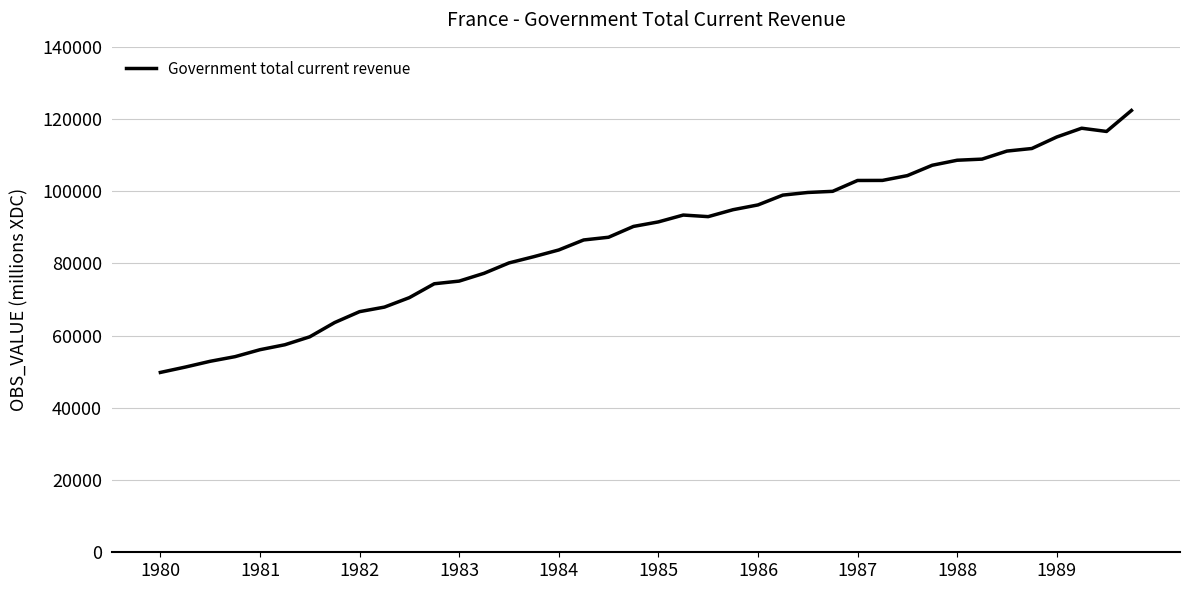

What is the smallest value displayed?

49812.3